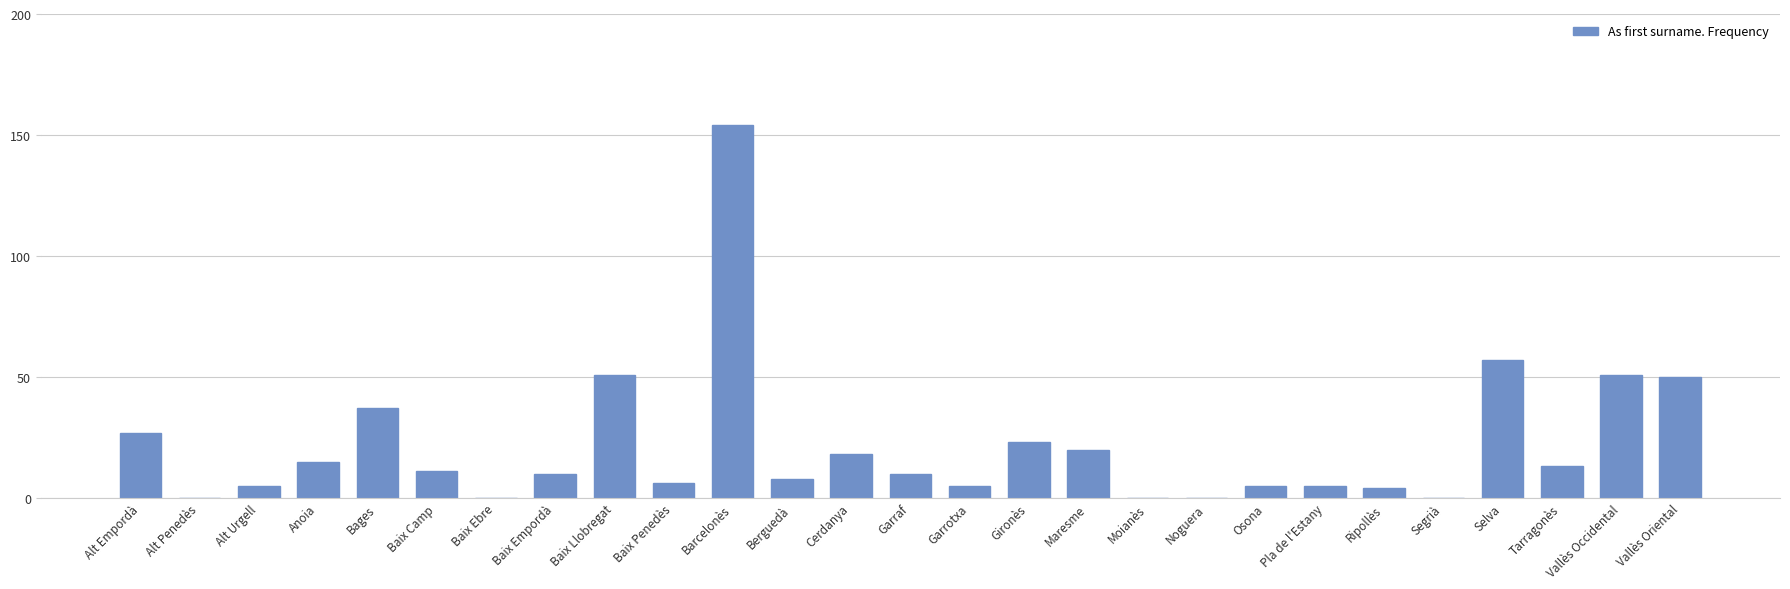

Reading right to left, list all the values displayed in this chart.

50	51	13	57	0	4	5	5	0	0	20	23	5	10	18	8	154	6	51	10	0	11	37	15	5	0	27